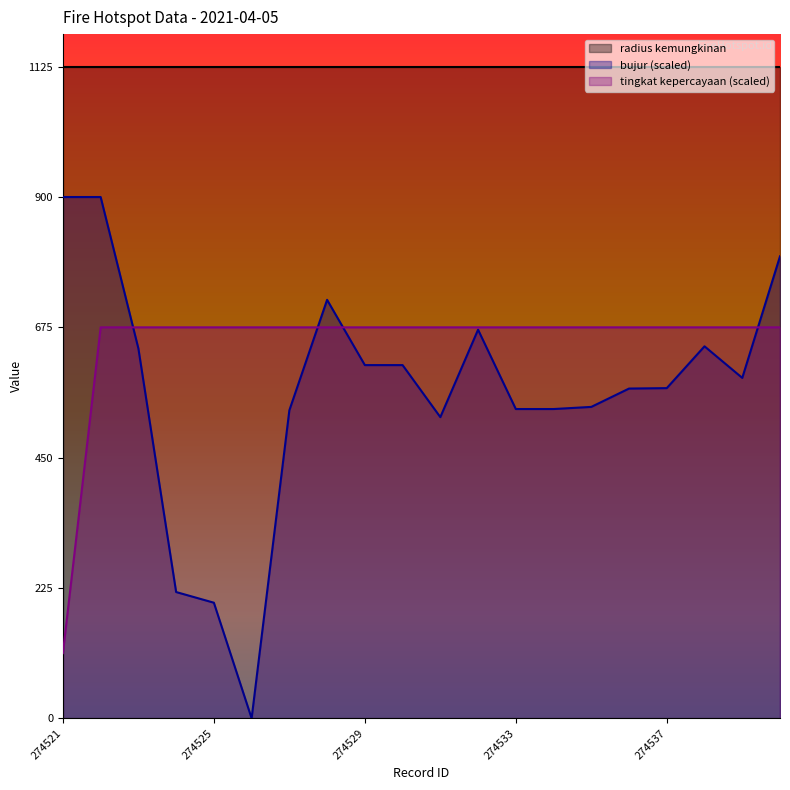

True or false: tingkat kepercayaan has a value of 390.4 at 274538.

False